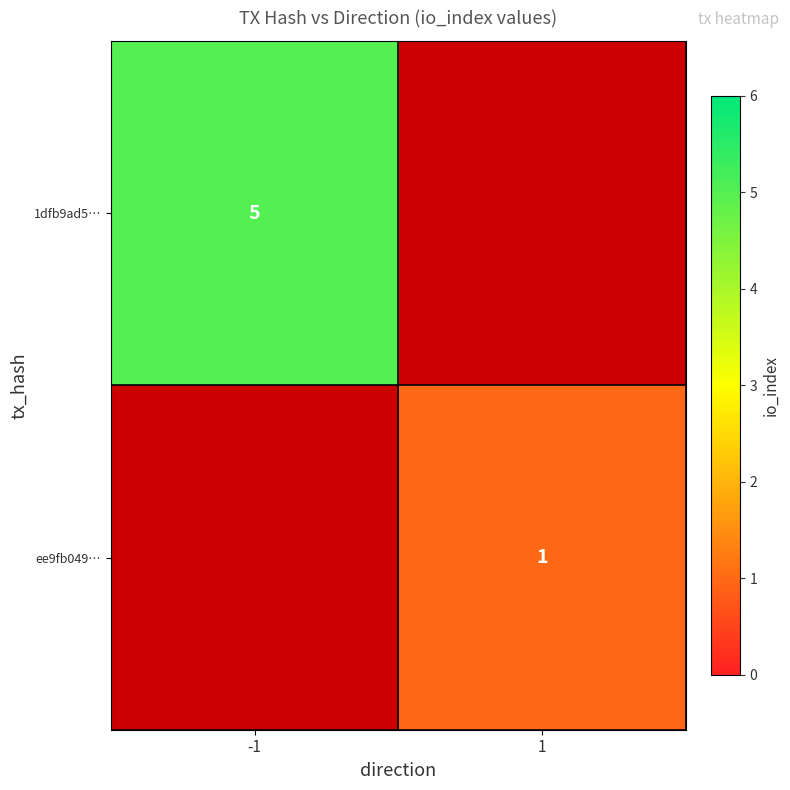

The value of ee9fb049… at 1 is 2. True or false?

False